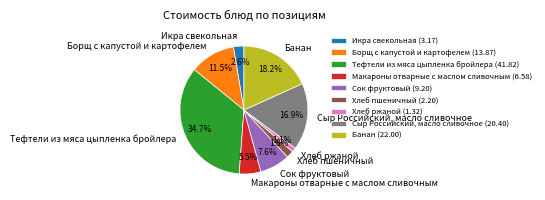

To the nearest percent, what is the difference between the Сыр Российский, масло сливочное and Тефтели из мяса цыпленка бройлера slice percentages?

18%